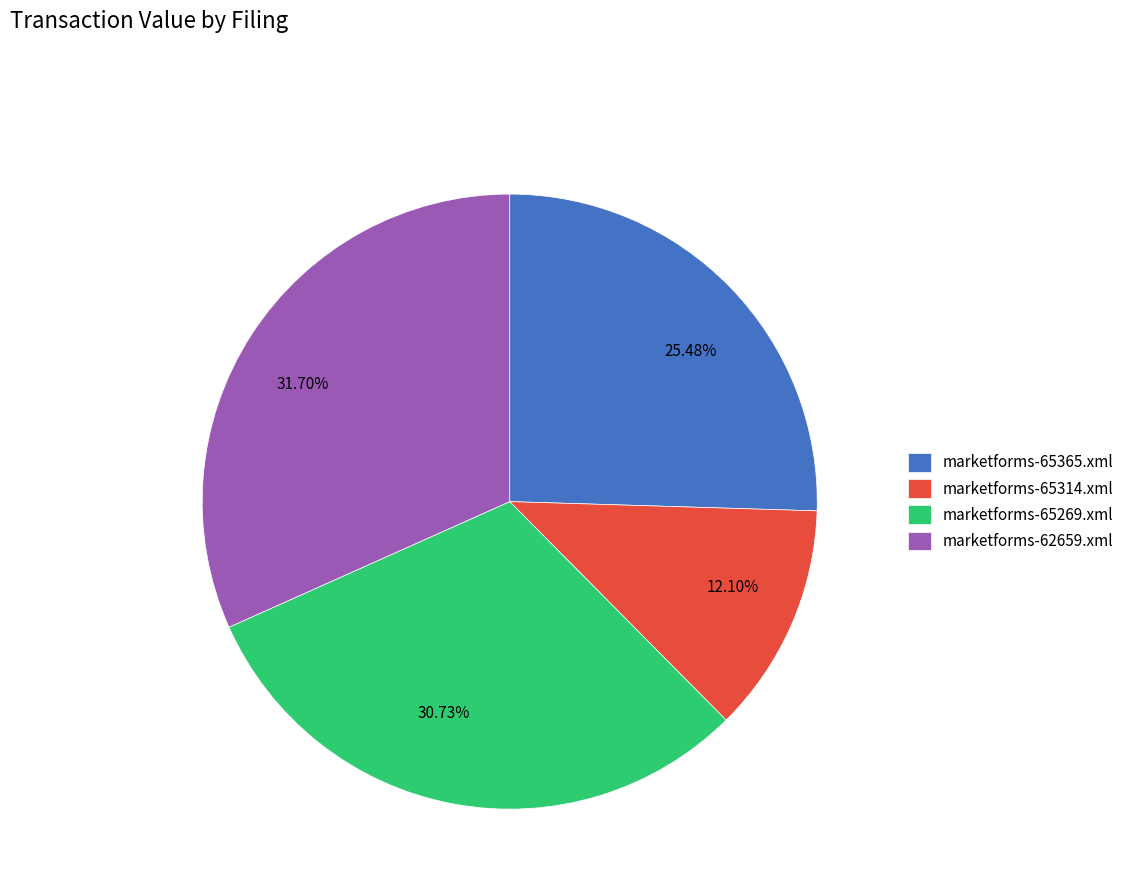

Is it true that marketforms-65269.xml is 20% of the pie?

False